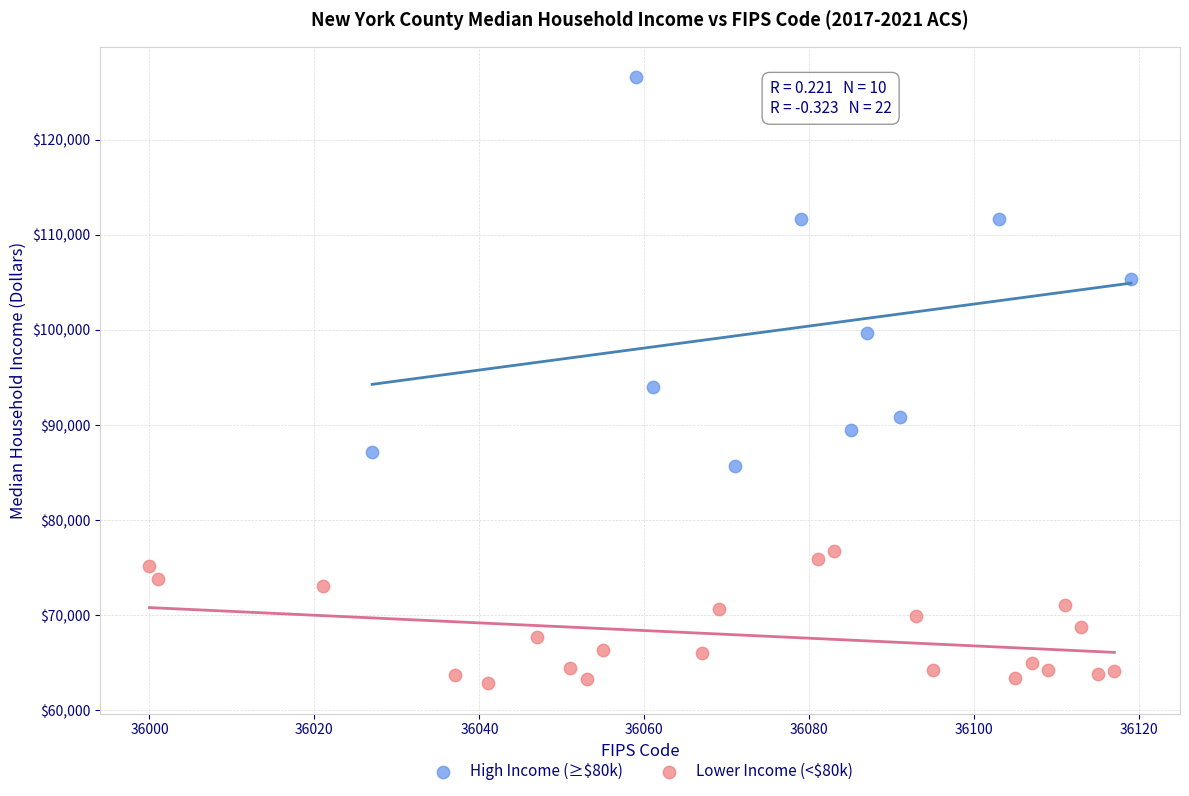

Which series reaches the minimum Y coordinate?

Lower Income (<$80k)